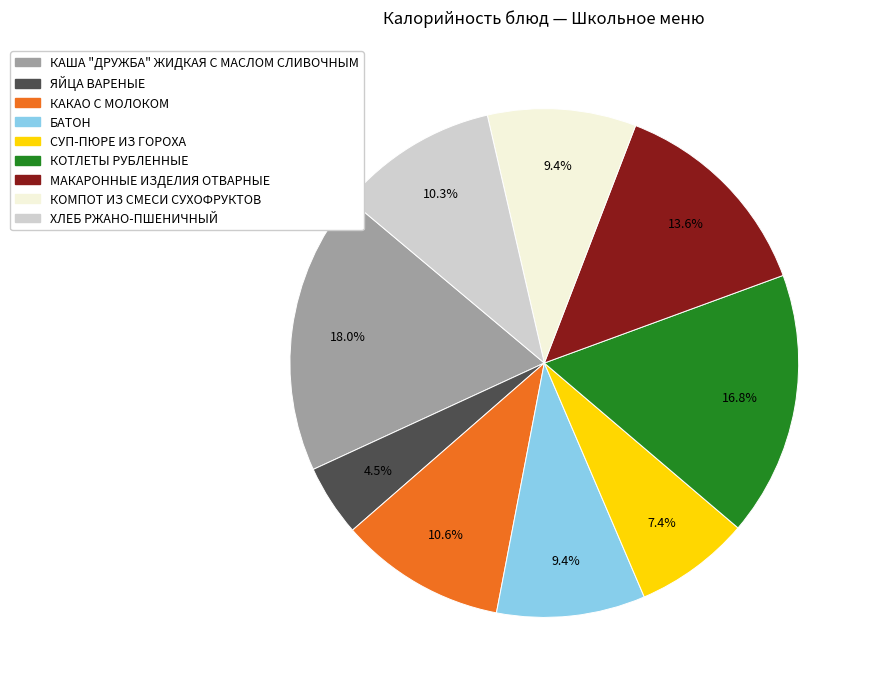

What portion of the pie excludes КОТЛЕТЫ РУБЛЕННЫЕ?

83.2%